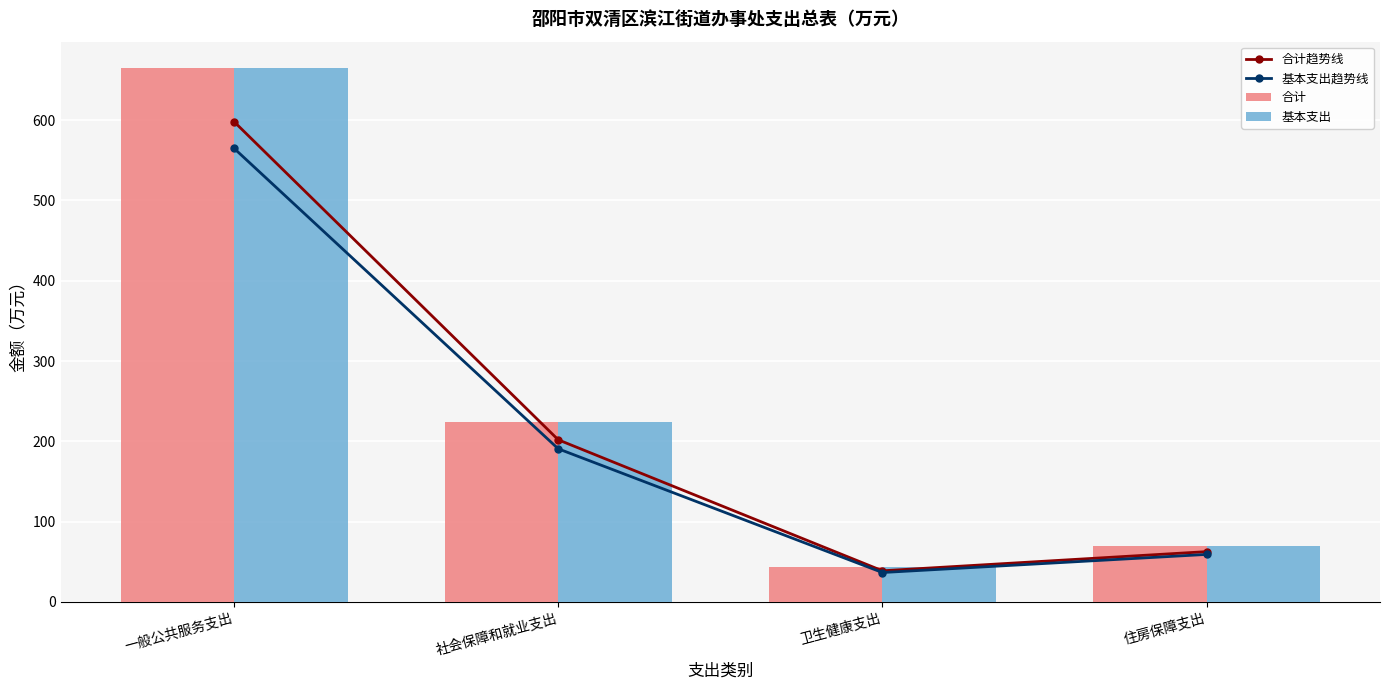

Reading left to right, what are all the values shown in this chart?

合计趋势线: 一般公共服务支出=598.1	社会保障和就业支出=201.9	卫生健康支出=38.7	住房保障支出=62.6
基本支出趋势线: 一般公共服务支出=564.9	社会保障和就业支出=190.7	卫生健康支出=36.6	住房保障支出=59.1
合计: 一般公共服务支出=664.6	社会保障和就业支出=224.3	卫生健康支出=43.0	住房保障支出=69.5
基本支出: 一般公共服务支出=664.6	社会保障和就业支出=224.3	卫生健康支出=43.0	住房保障支出=69.5